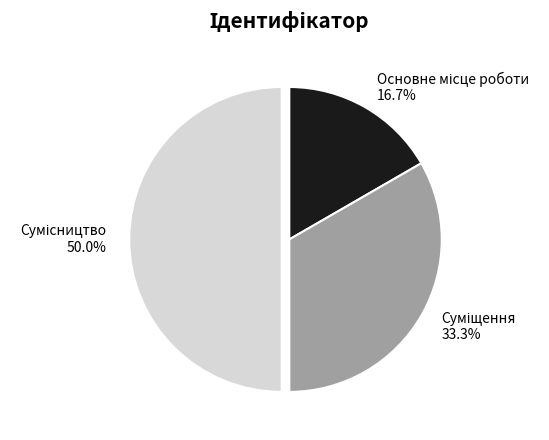

Does Суміщення account for over 50% of the chart?

No